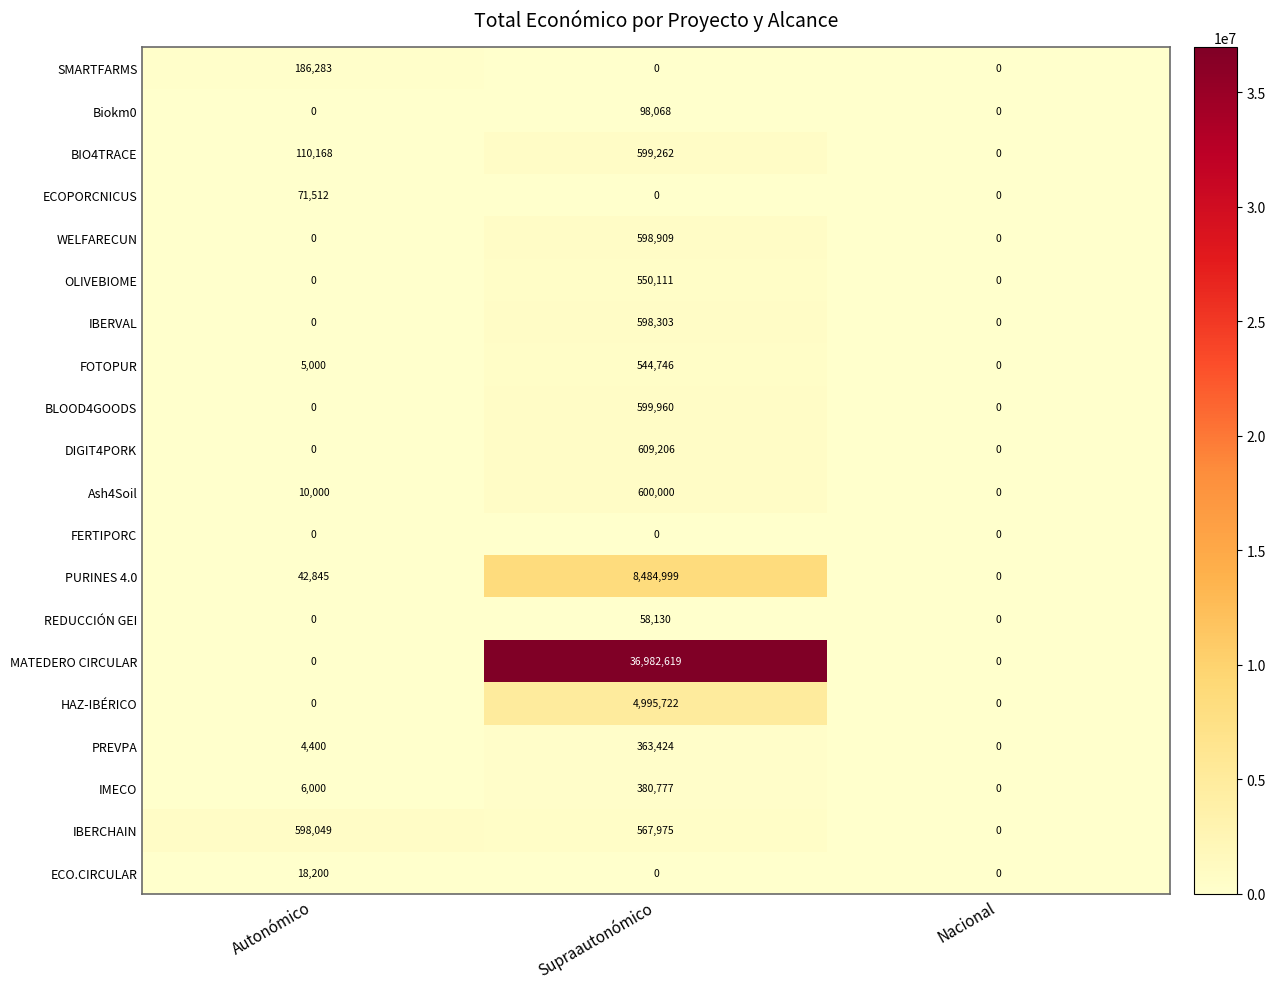

What is the greatest value displayed?

36982619